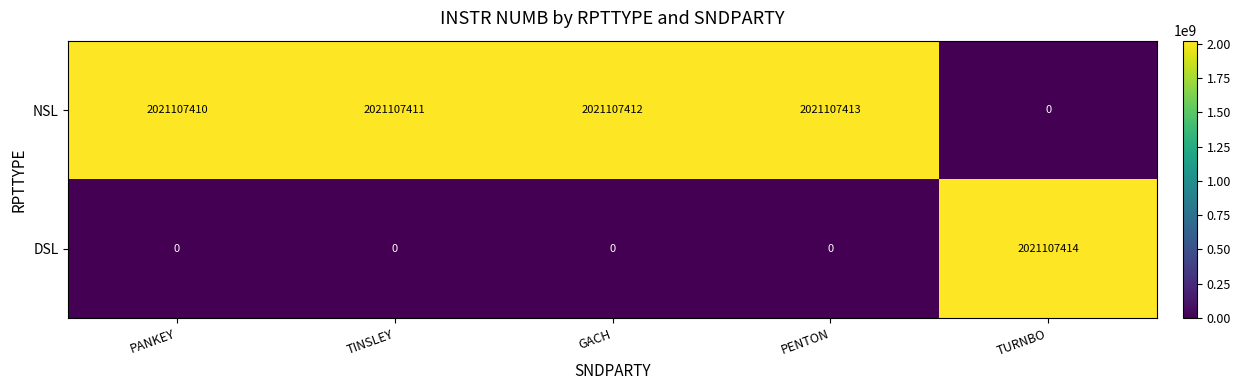

Reading left to right, list all the values displayed in this chart.

NSL: PANKEY=2021107410	TINSLEY=2021107411	GACH=2021107412	PENTON=2021107413	TURNBO=0
DSL: PANKEY=0	TINSLEY=0	GACH=0	PENTON=0	TURNBO=2021107414